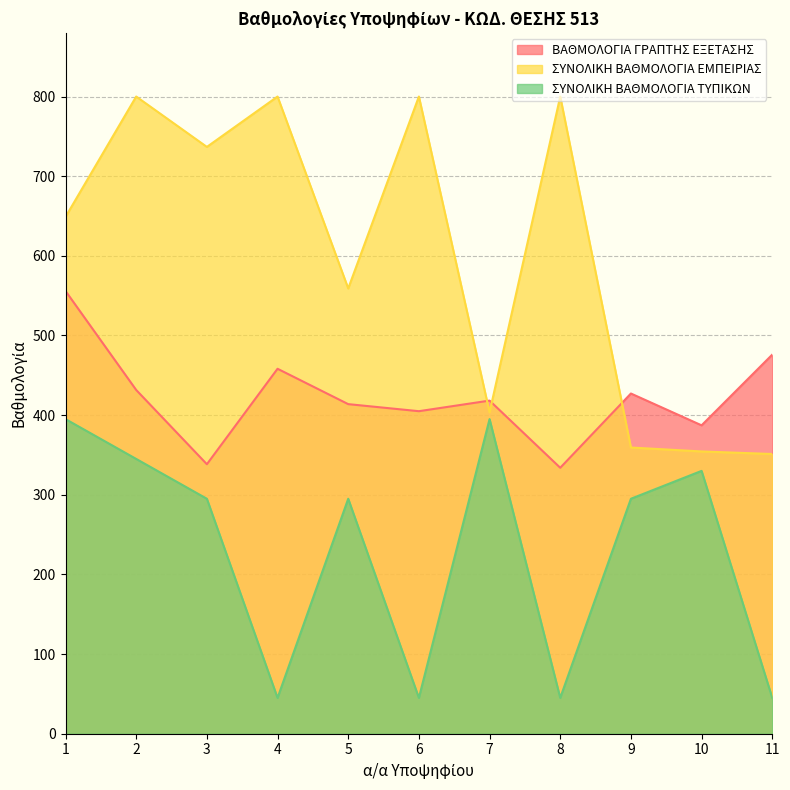

What is the difference between the maximum and second lowest values in the ΣΥΝΟΛΙΚΗ ΒΑΘΜΟΛΟΓΙΑ ΕΜΠΕΙΡΙΑΣ series?

445.6